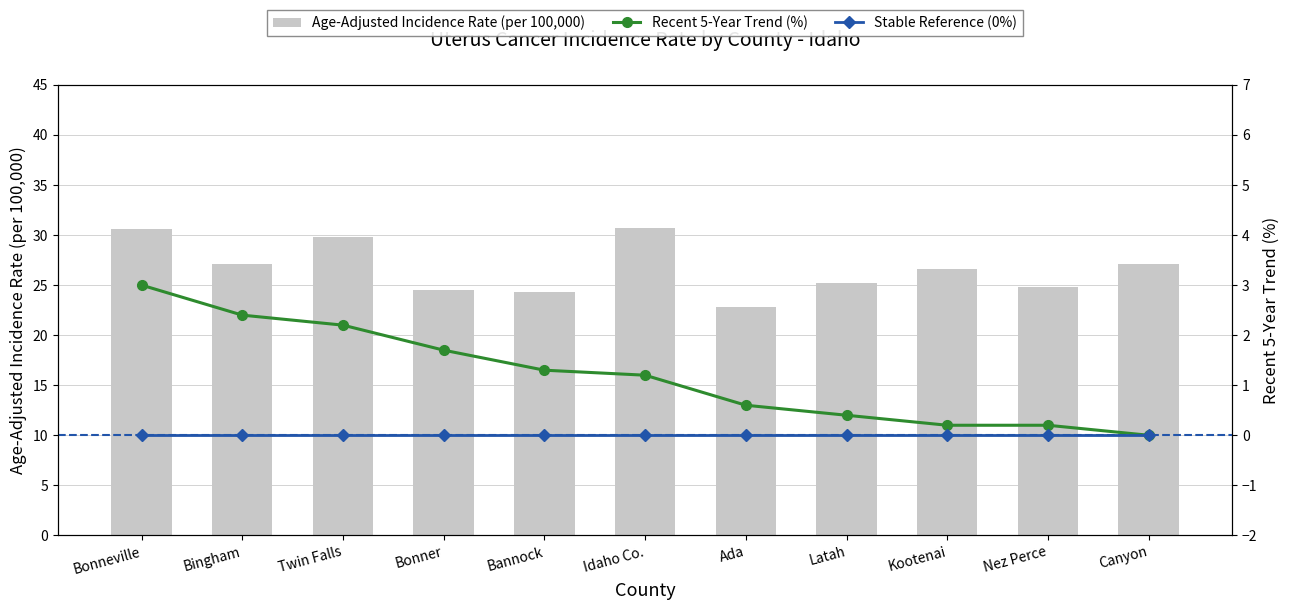

Rank the series by their maximum value, from highest to lowest.

Age-Adjusted Incidence Rate (per 100,000), Recent 5-Year Trend (%), Stable Reference (0%)